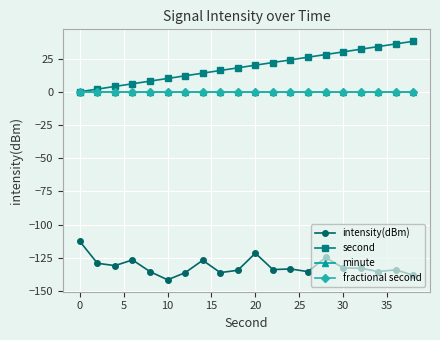

Is this an area chart (filled region under the line)?

No